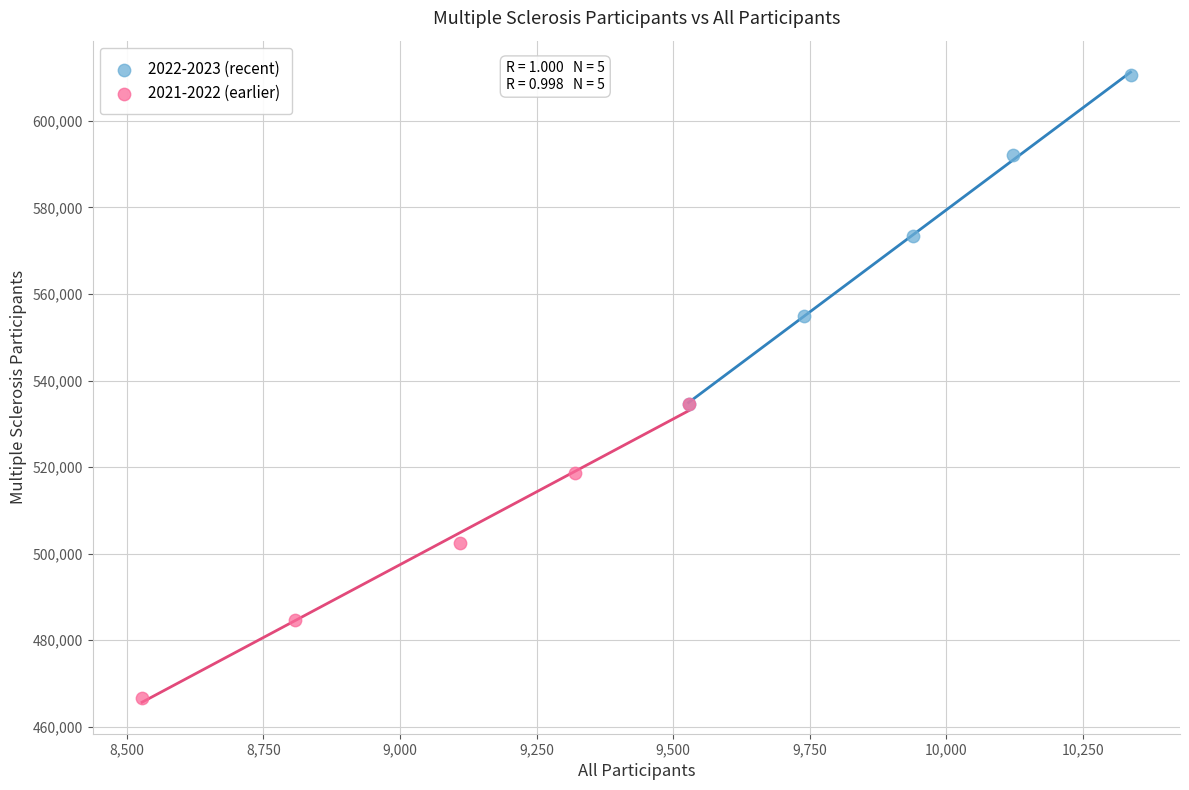

Which series reaches the minimum Y coordinate?

2021-2022 (earlier)